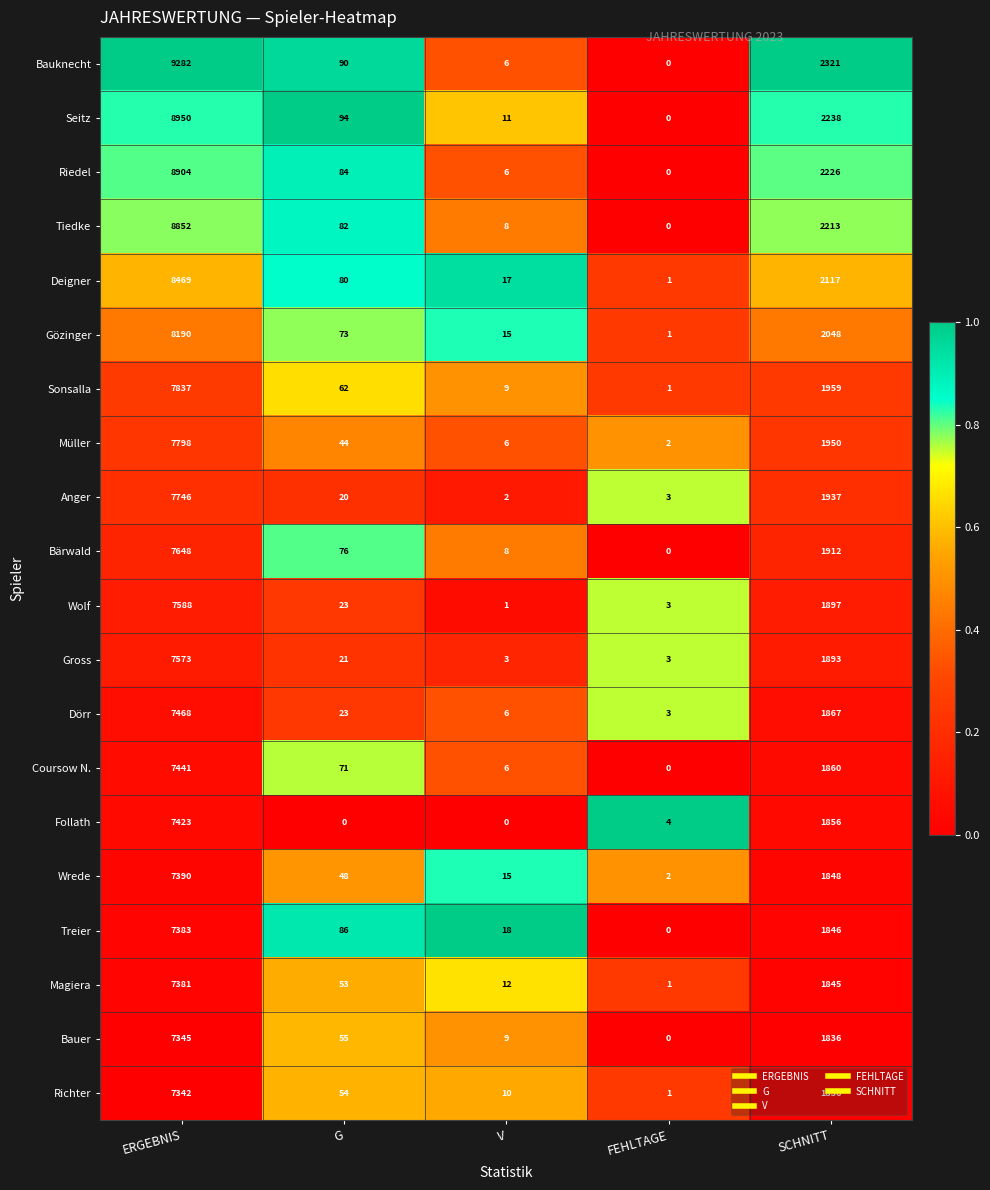

Count the number of categories in the chart.

5